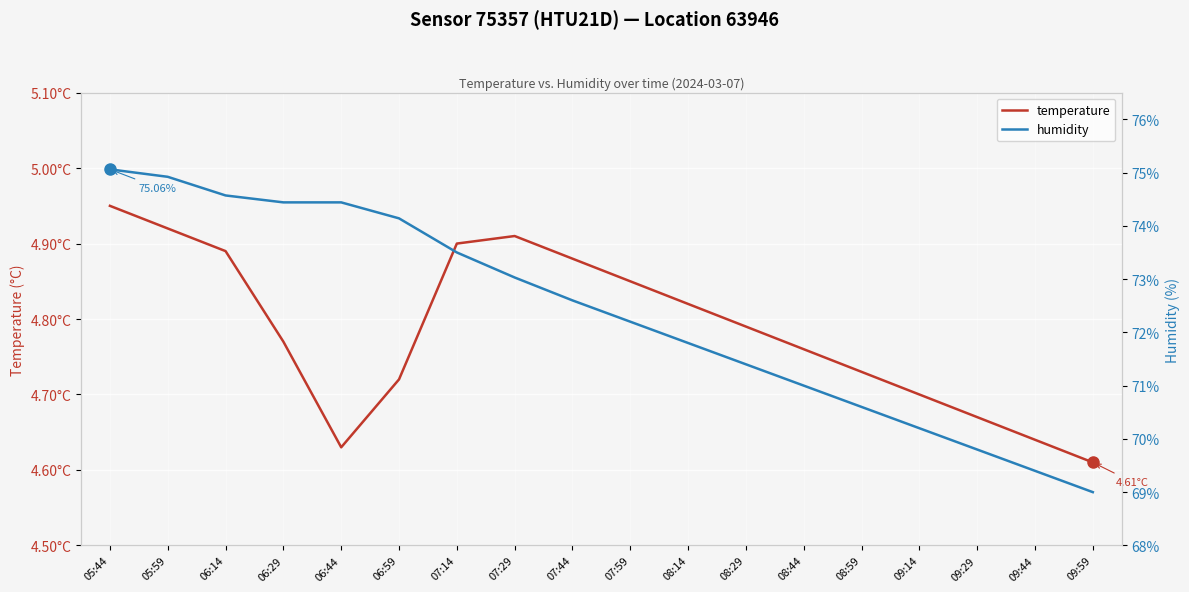

What is the difference between the second highest and second lowest values in the humidity series?

5.5